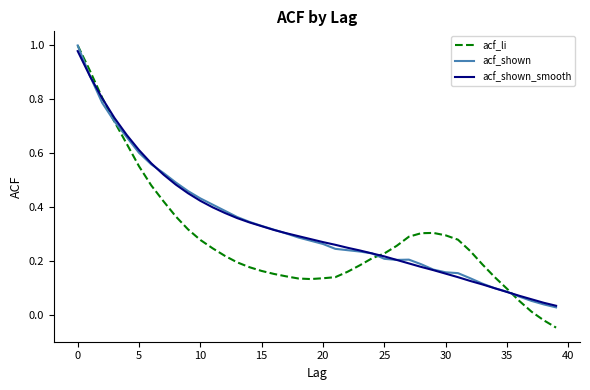

Which series has the largest range (max minus min)?

acf_li